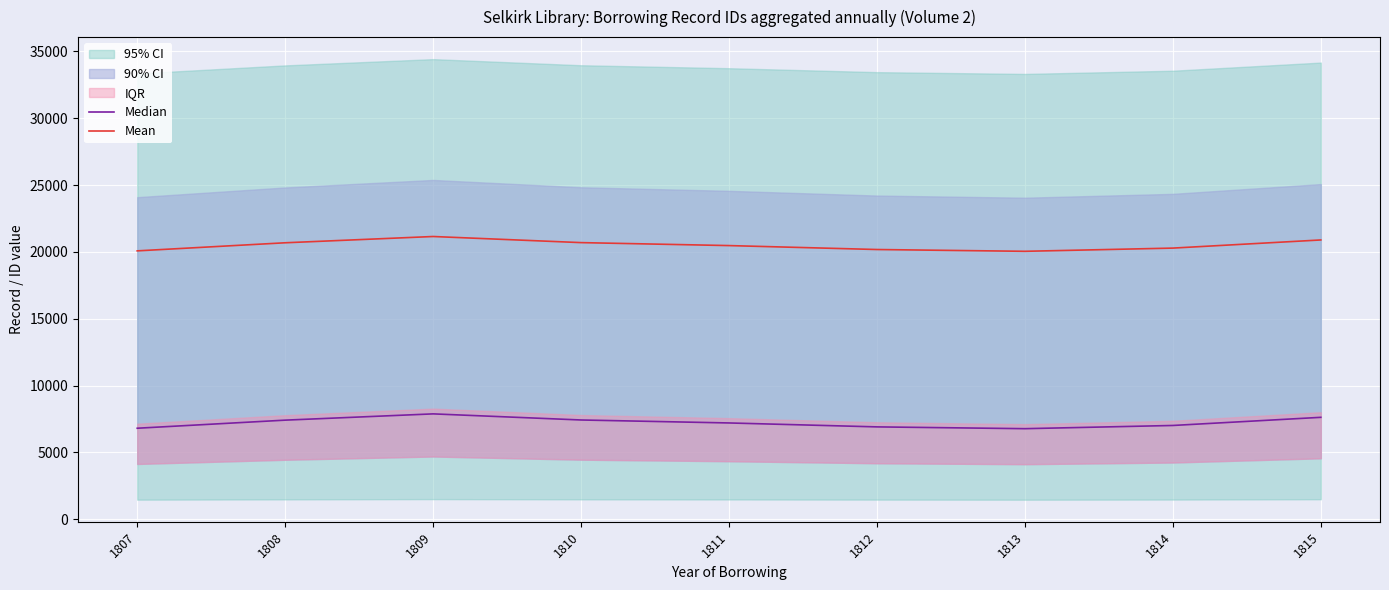

True or false: Median and Mean cross at least once.

False